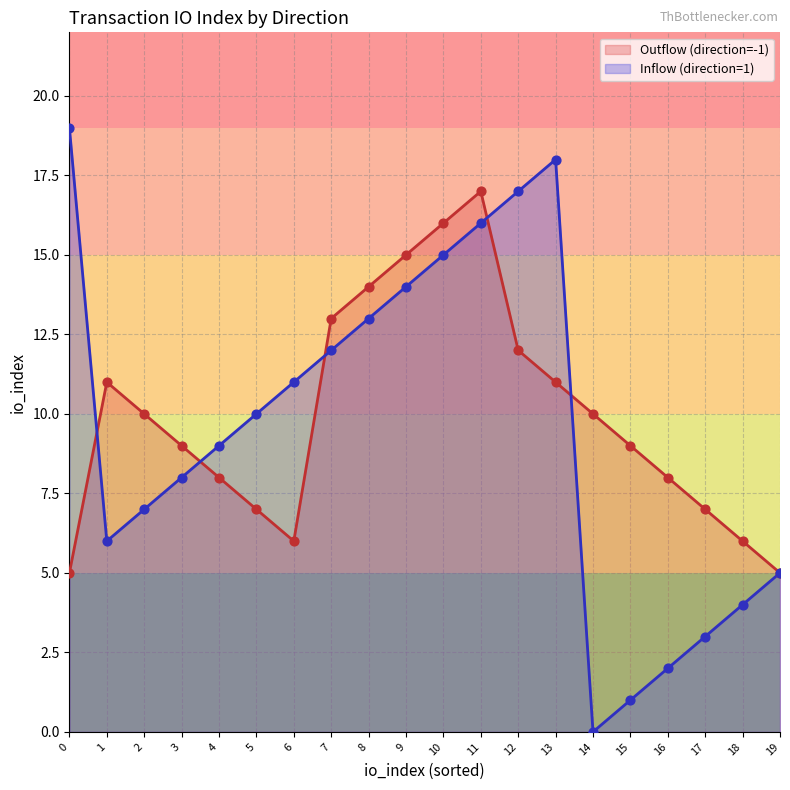

At how many categories does at least one series exceed 1?

20